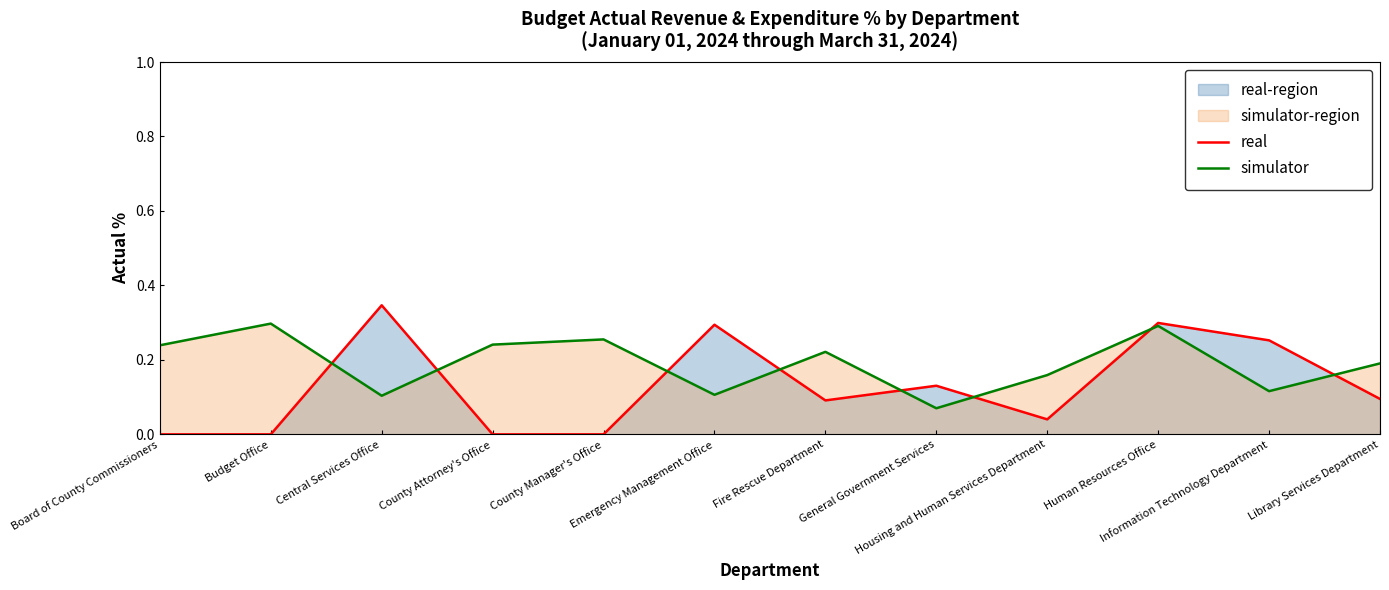

How many categories are shown in the chart?

12